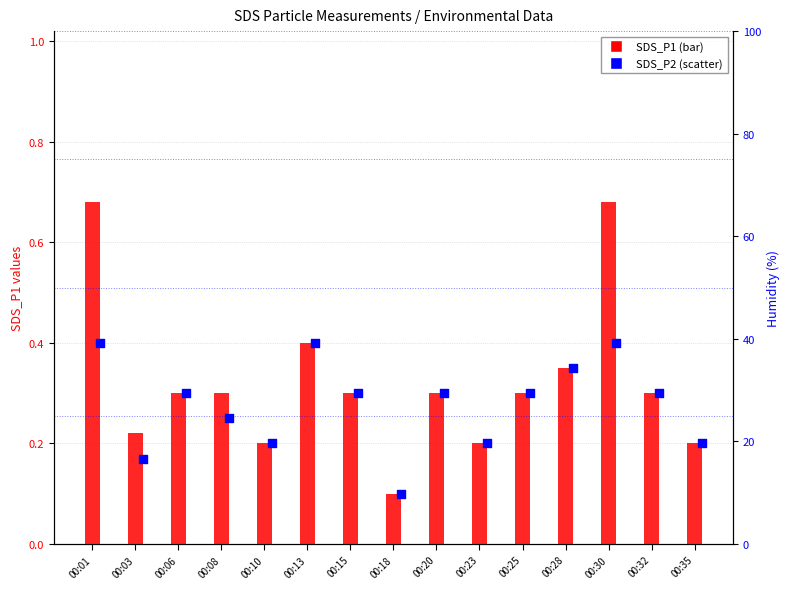

What are all the series names shown in the legend?

SDS_P1, SDS_P2